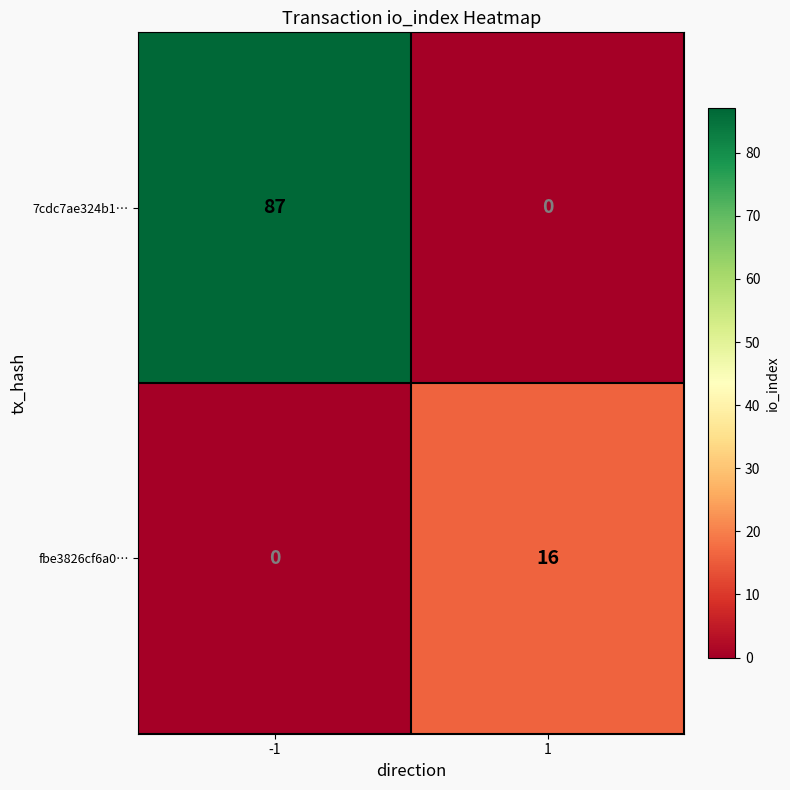

What is the spread (max minus min) of values at 1?

16